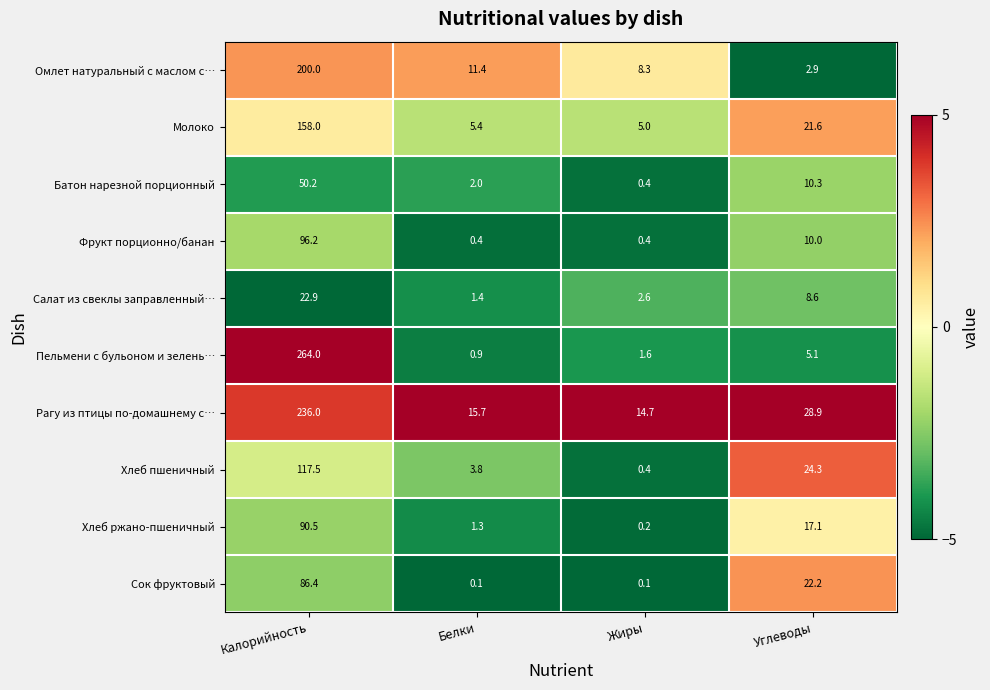

Where does the Хлеб пшеничный series first go above 24?

Калорийность